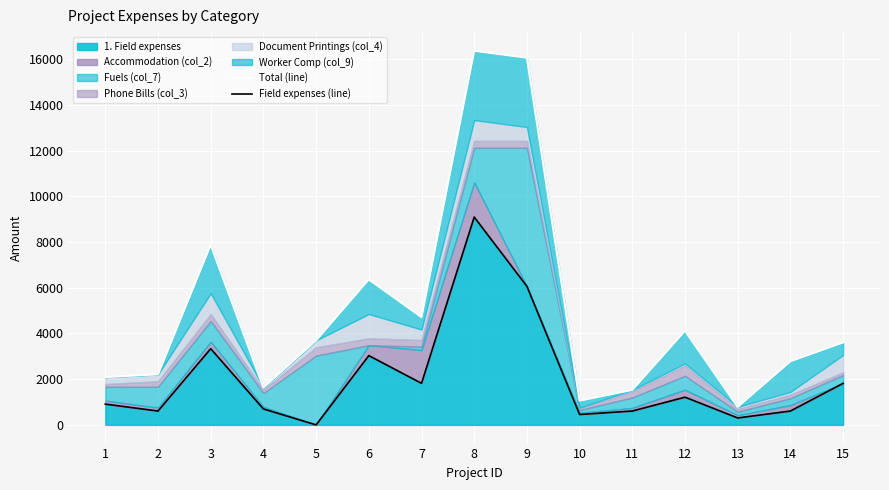

At which label is Field expenses (line) closest to 4545?

3